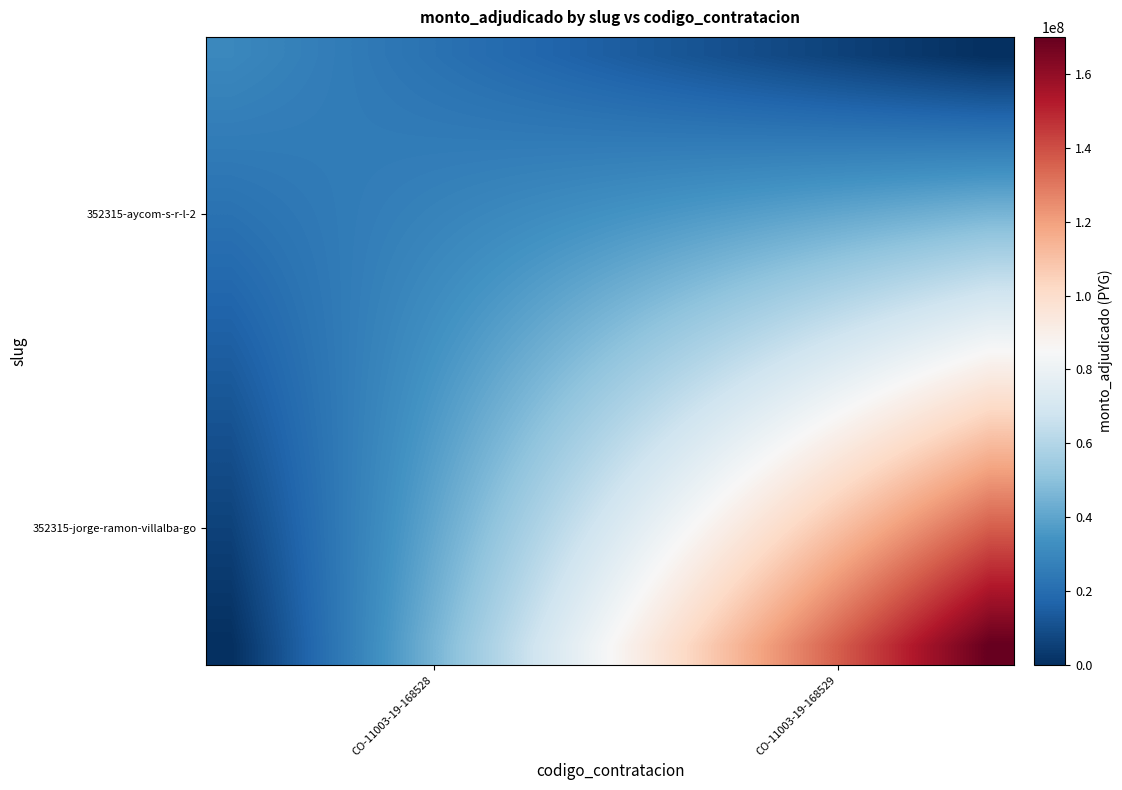

What is the maximum value shown in the chart?

170000000.0